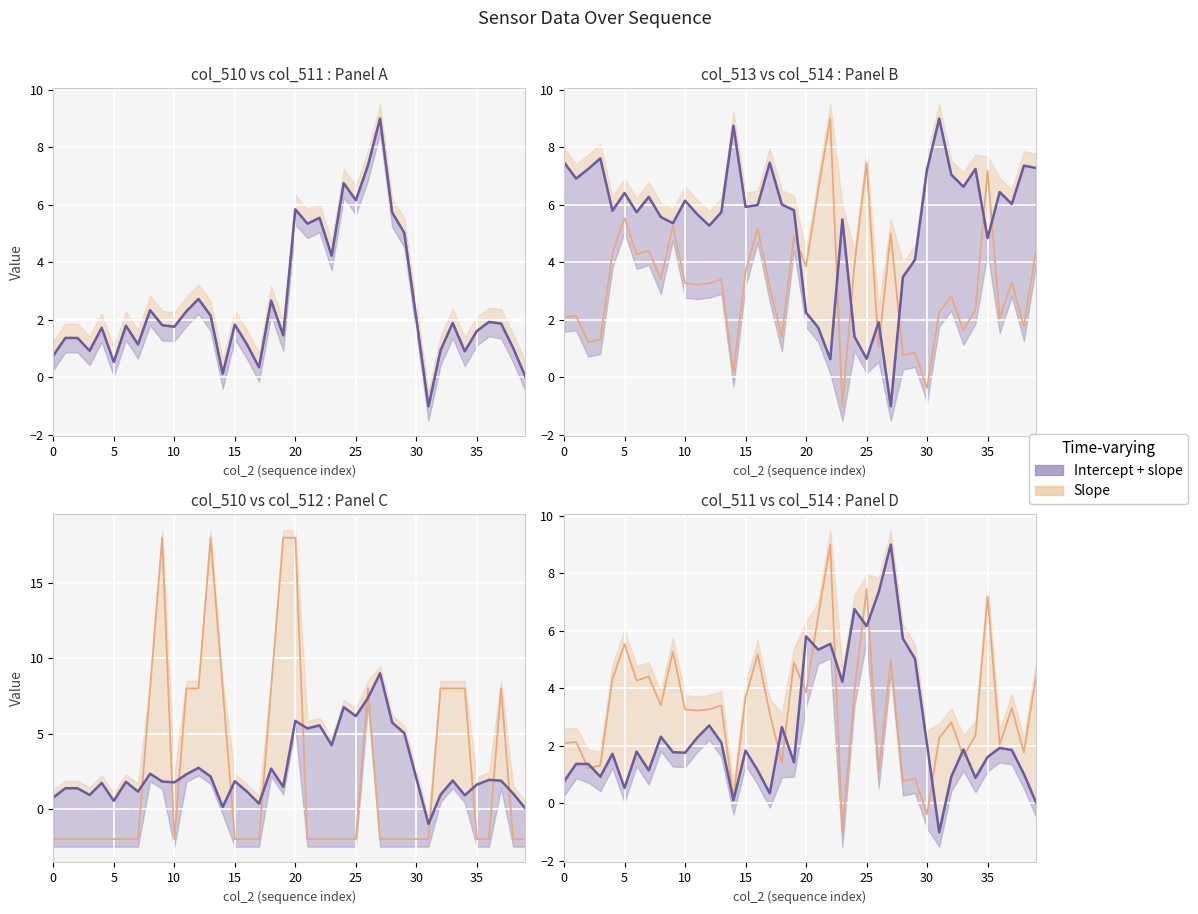

At how many categories does at least one series exceed 0?

40